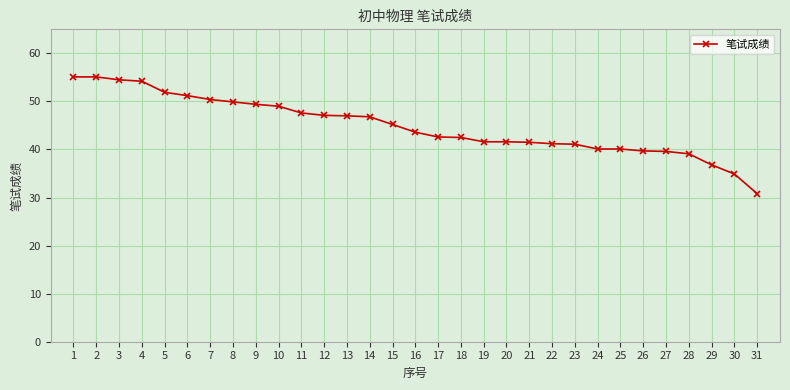

What is the approximate value at 26?

39.7